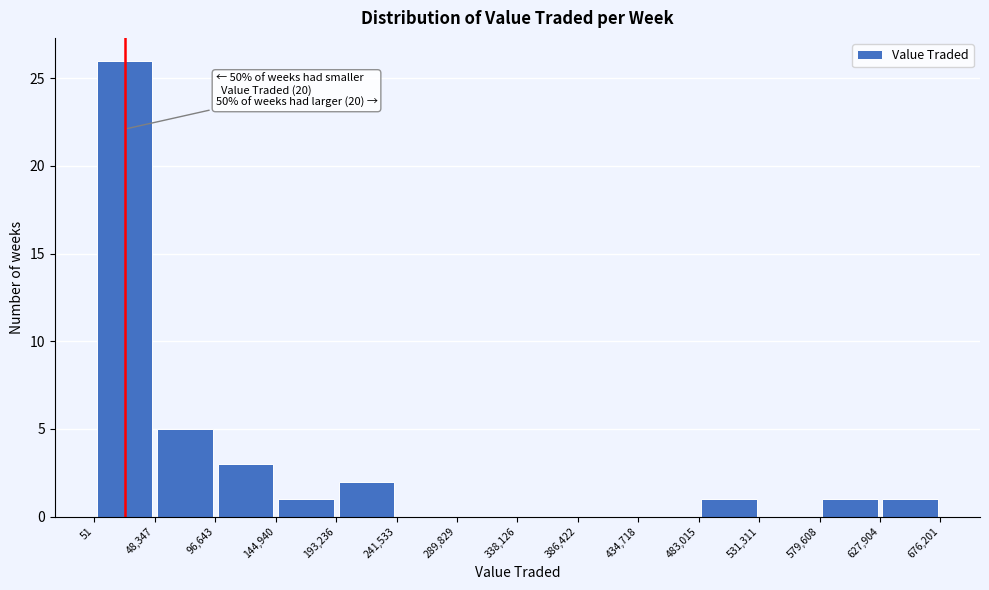

Over which range of the x-axis is the bar tallest?

51 to 48,347